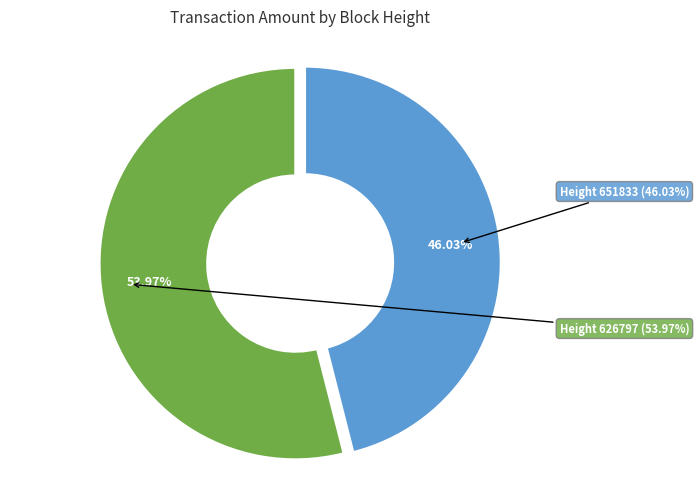

What is the total percentage of 651833 and 626797?

100.0%